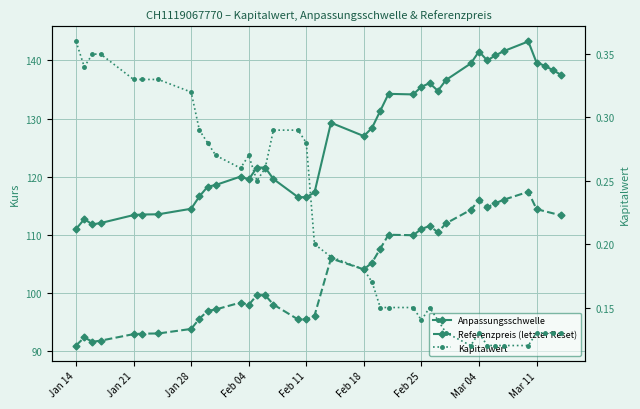

Is it true that Anpassungsschwelle equals 113.5 at 2025-01-24?

True